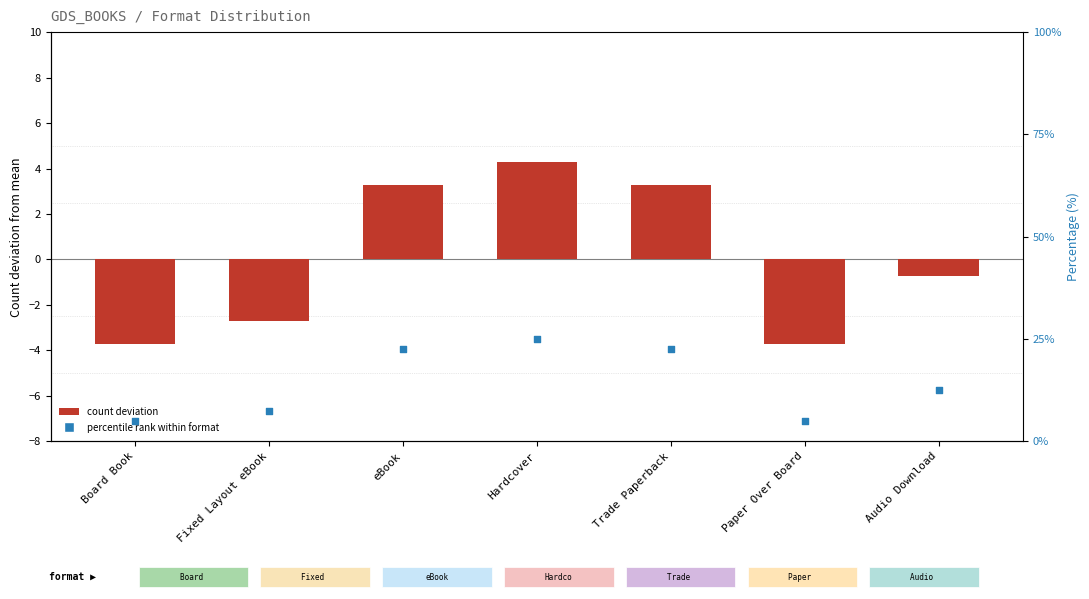

What is the change in value from Fixed Layout eBook to eBook?

+6.0